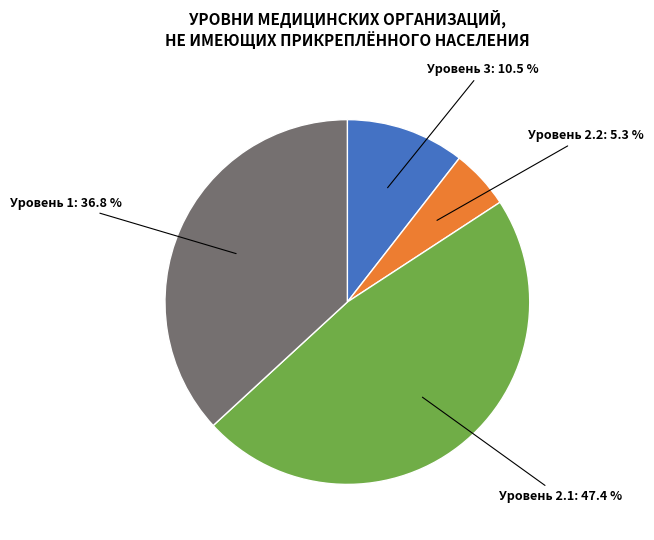

How many slices are in this pie chart?

4